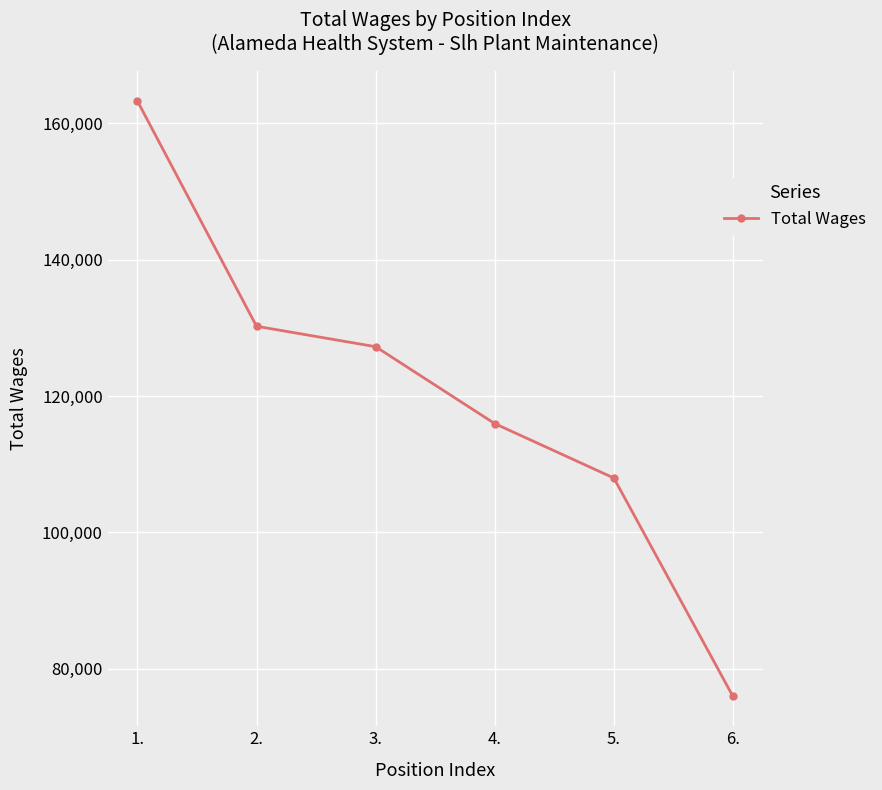

Is it true that the value at 5. is 52563?

False